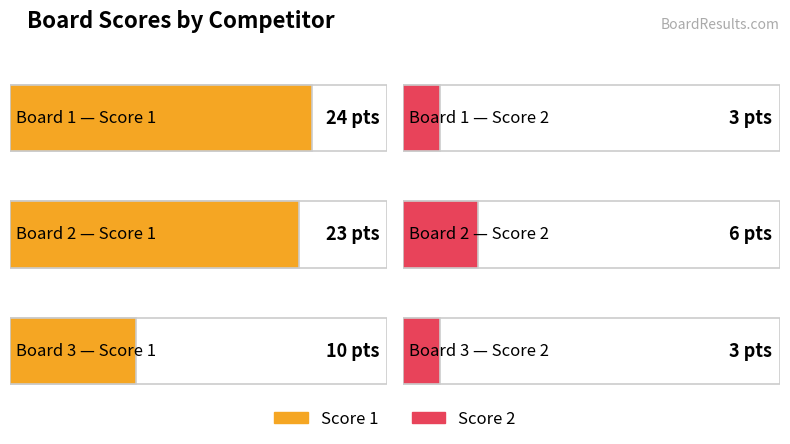

What value does the Score 2 series have at 1?

3